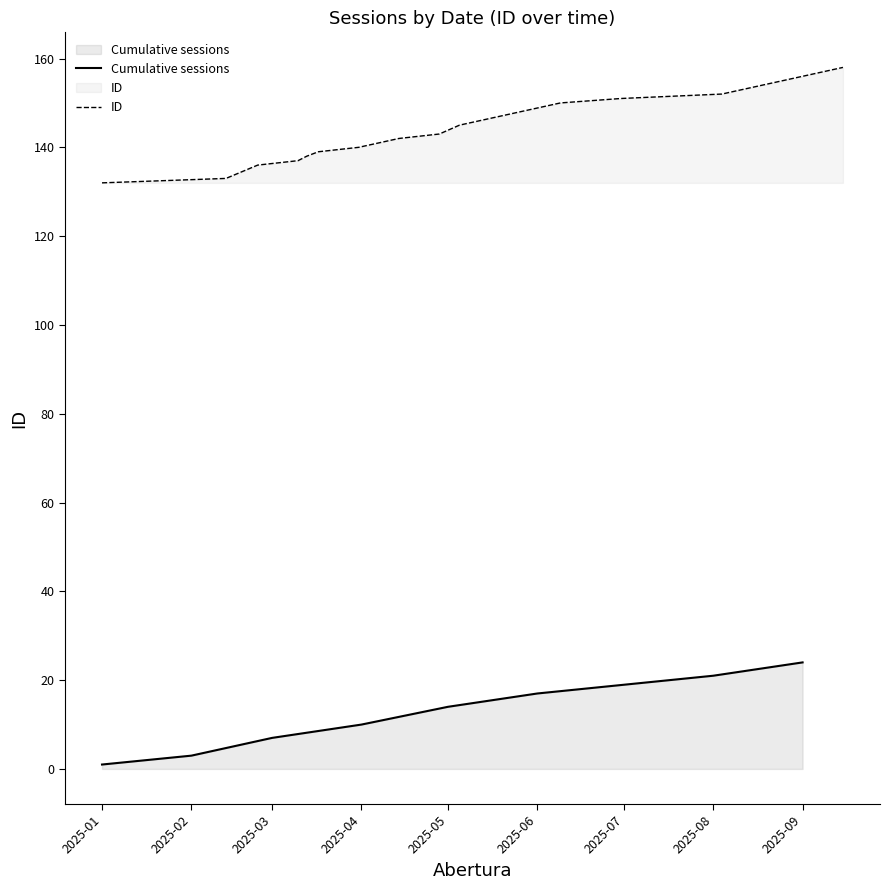

What is the sum of the values at 2025-04-28 and 2025-05-05?

288